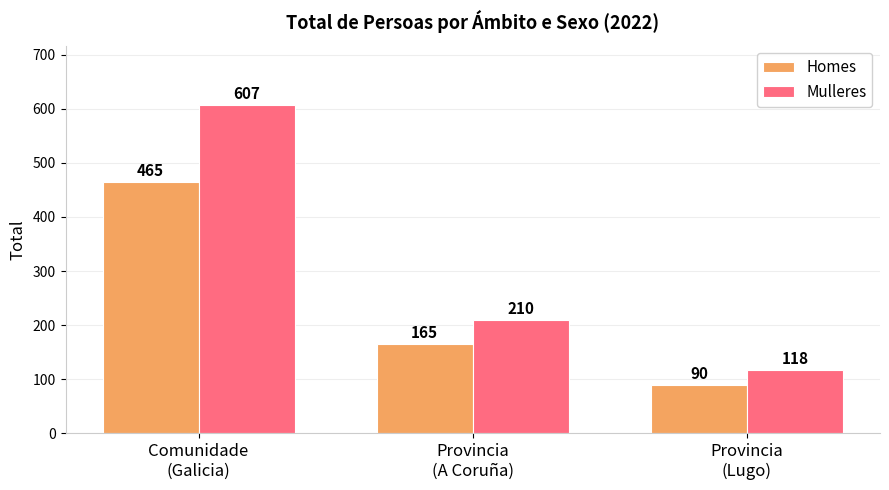

Rank the series by their average value, from highest to lowest.

Mulleres, Homes